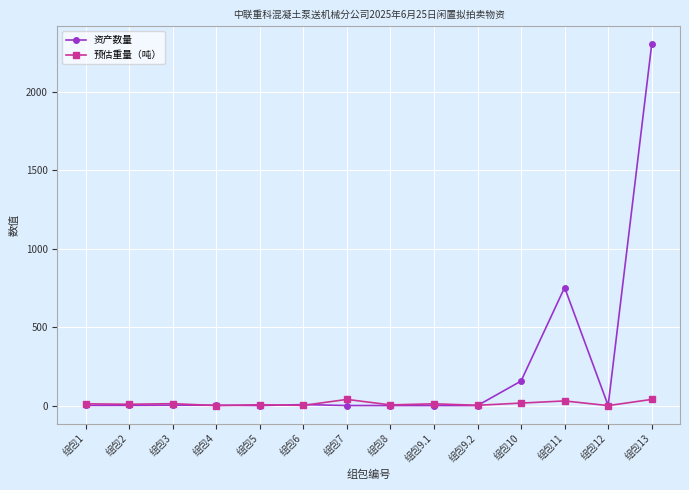

What is the value of the 预估重量（吨） point at the 3rd from the left?

12.9